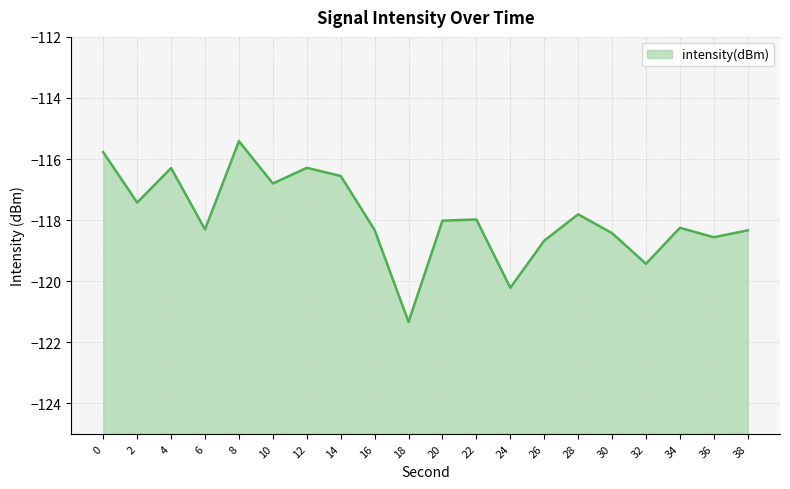

At which category does the data reach its first local peak?

4